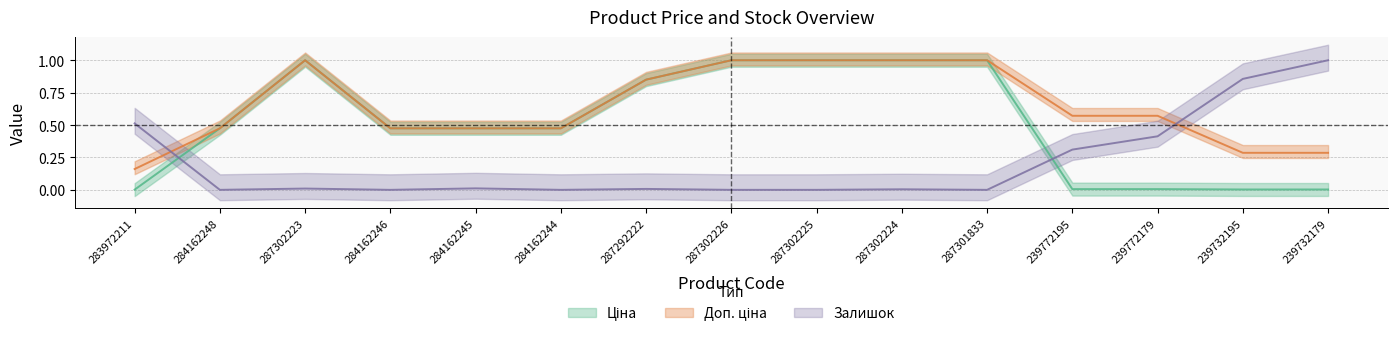

How many distinct data groups are displayed?

3